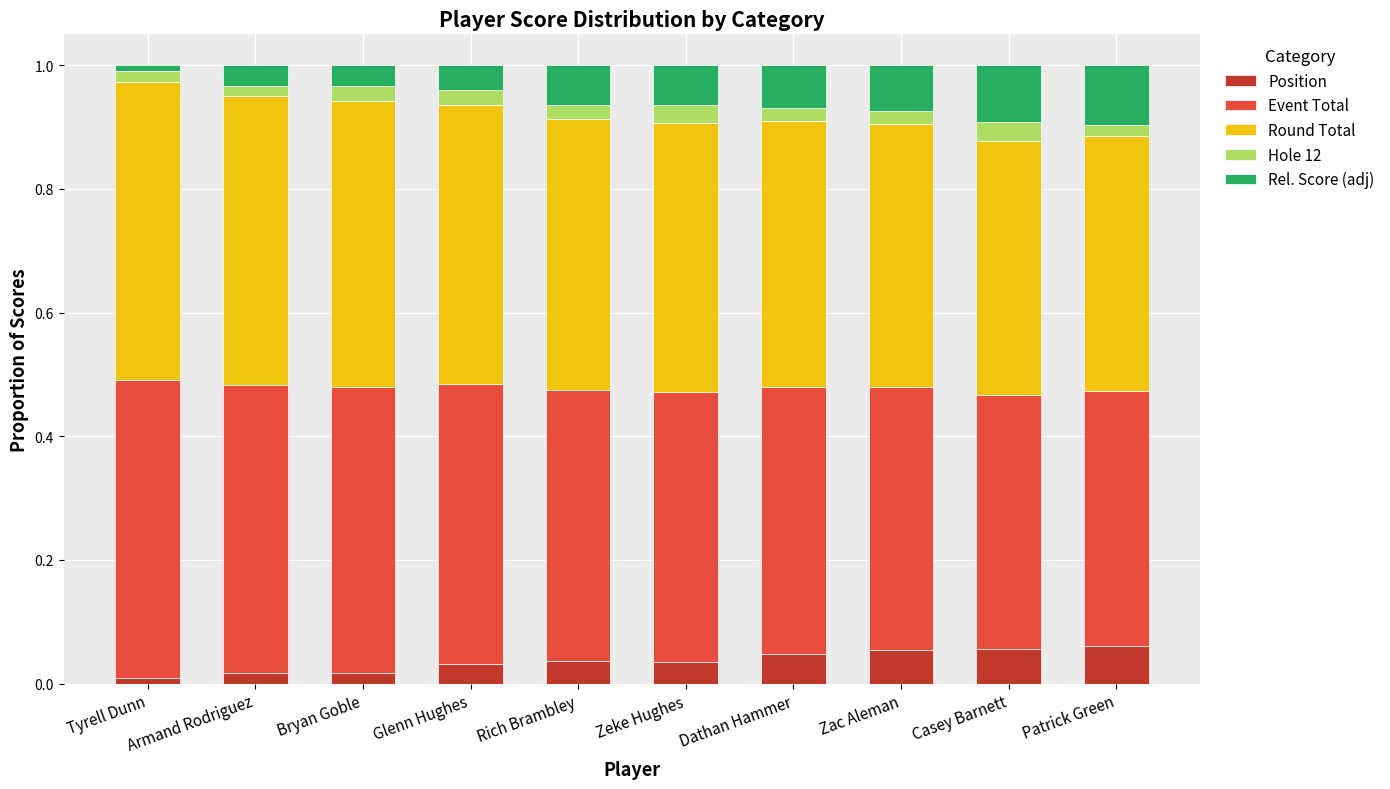

True or false: Position has a value of 0.0 at Glenn Hughes.

True